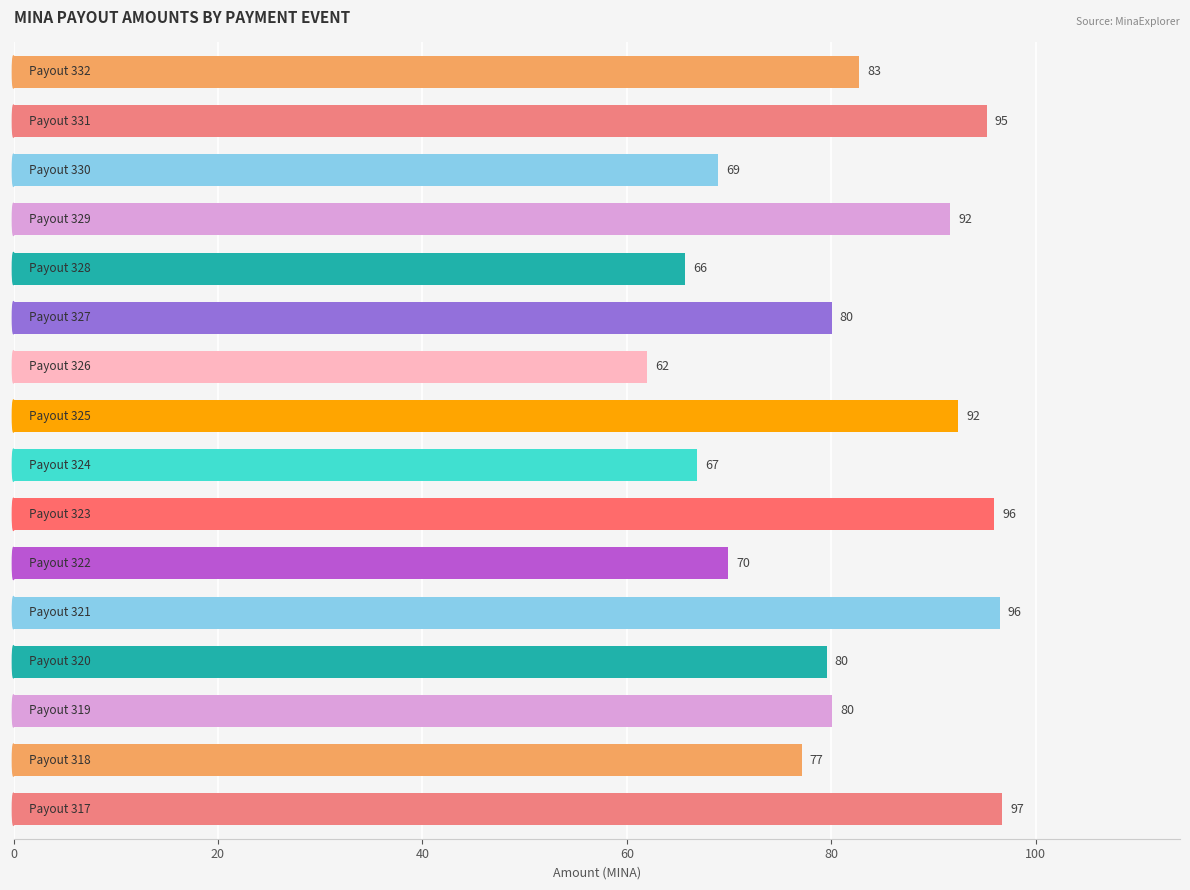

What is the difference between the maximum and second lowest values?

31.0